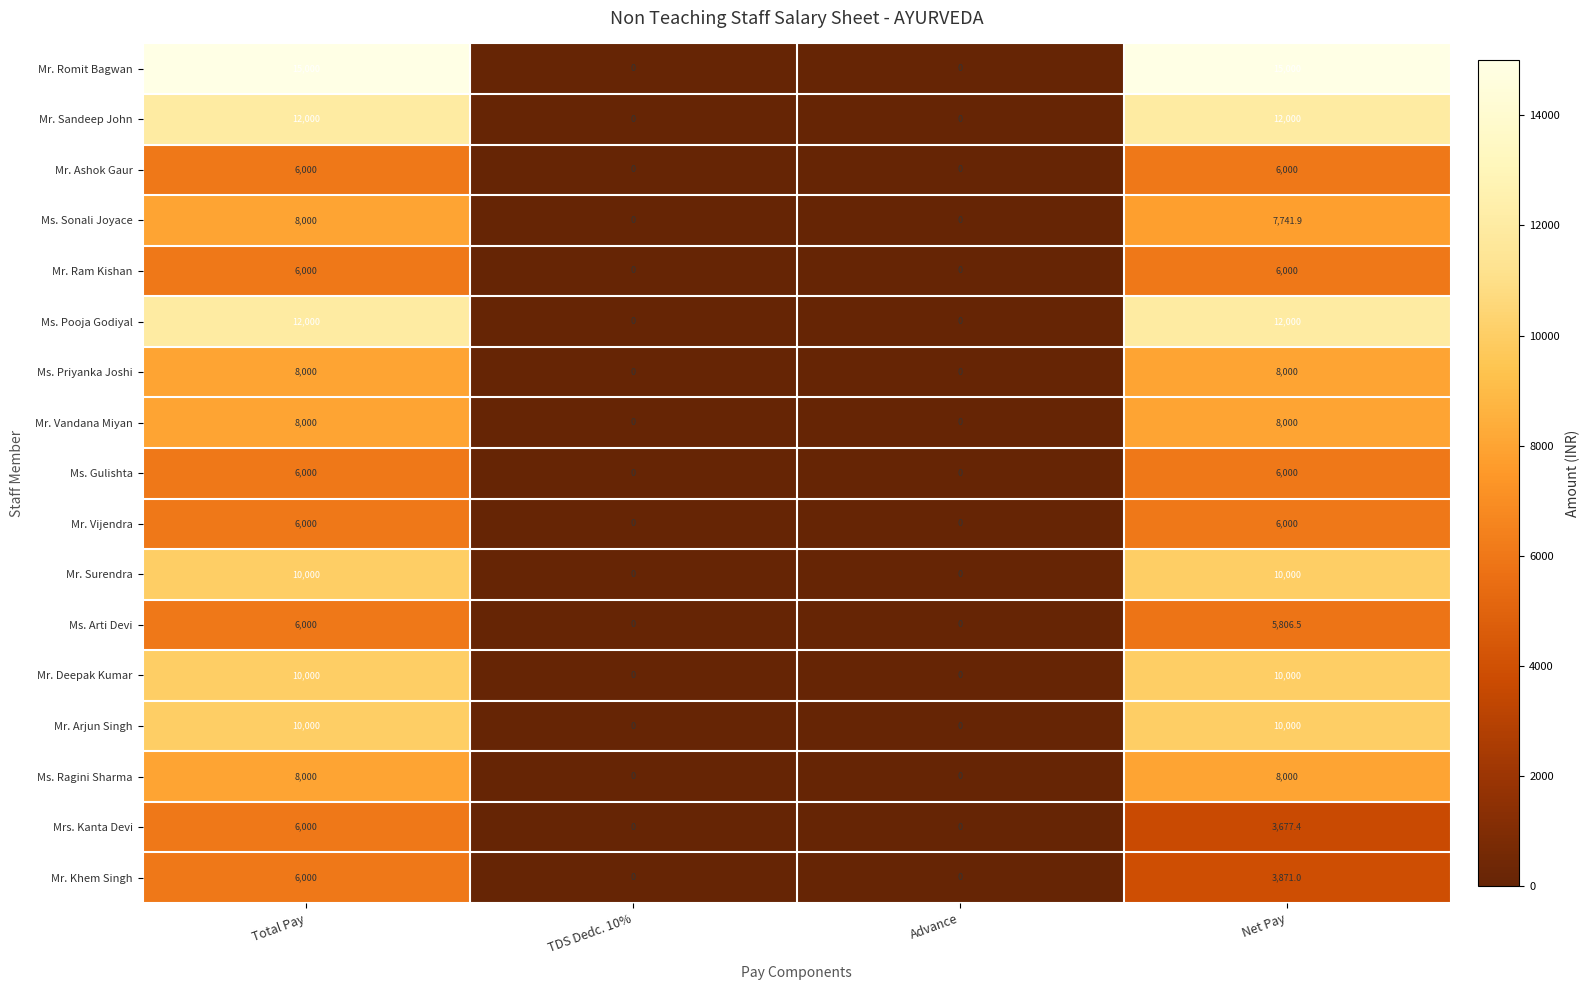

Which series has the widest spread of values?

Mr. Romit Bagwan